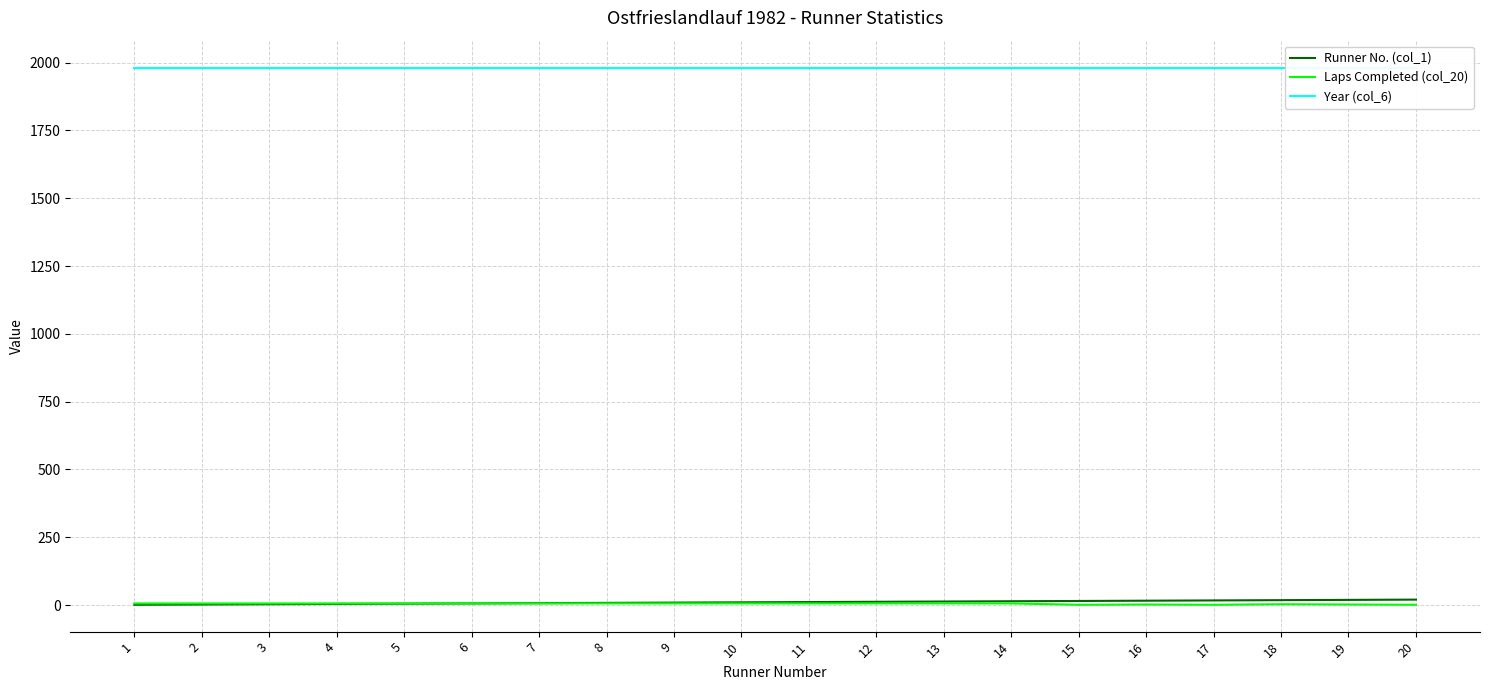

What is the spread (max minus min) of values at 3?

1979